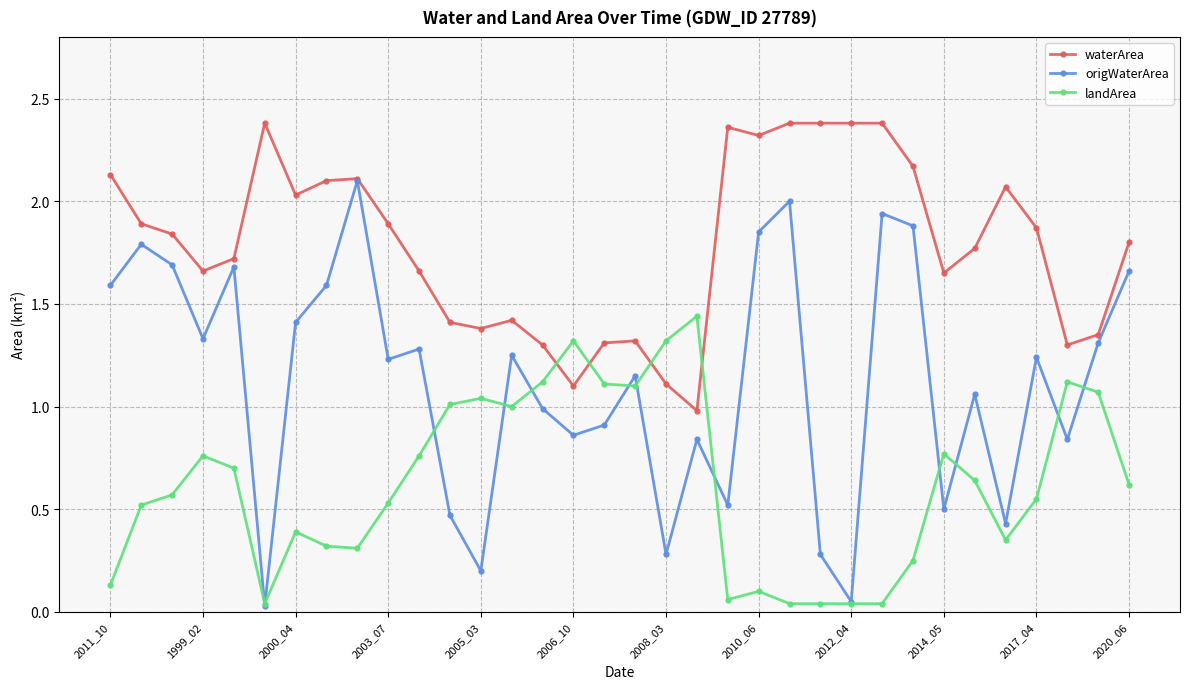

List the series in order of their overall mean, lowest first.

landArea, origWaterArea, waterArea